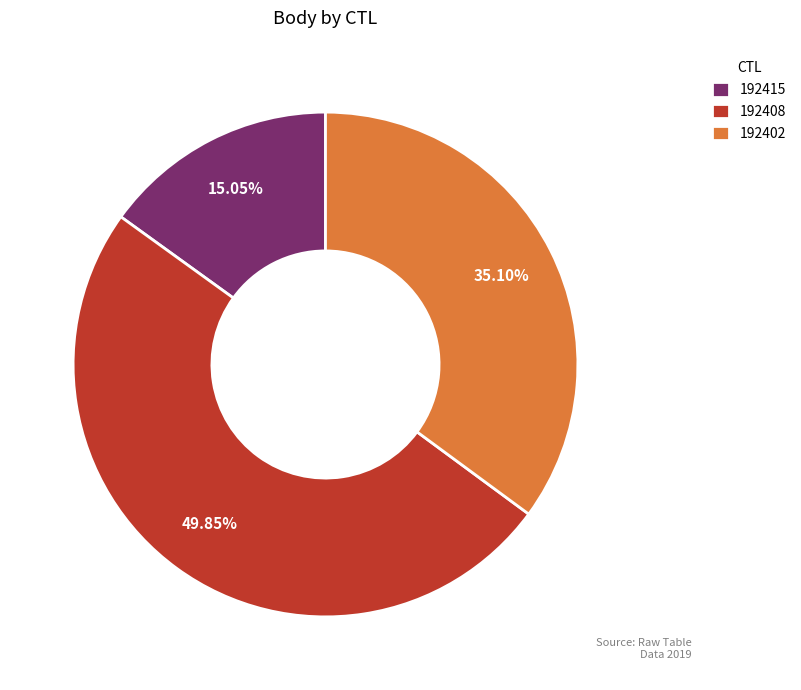

Which category has the smallest portion of the pie?

192415